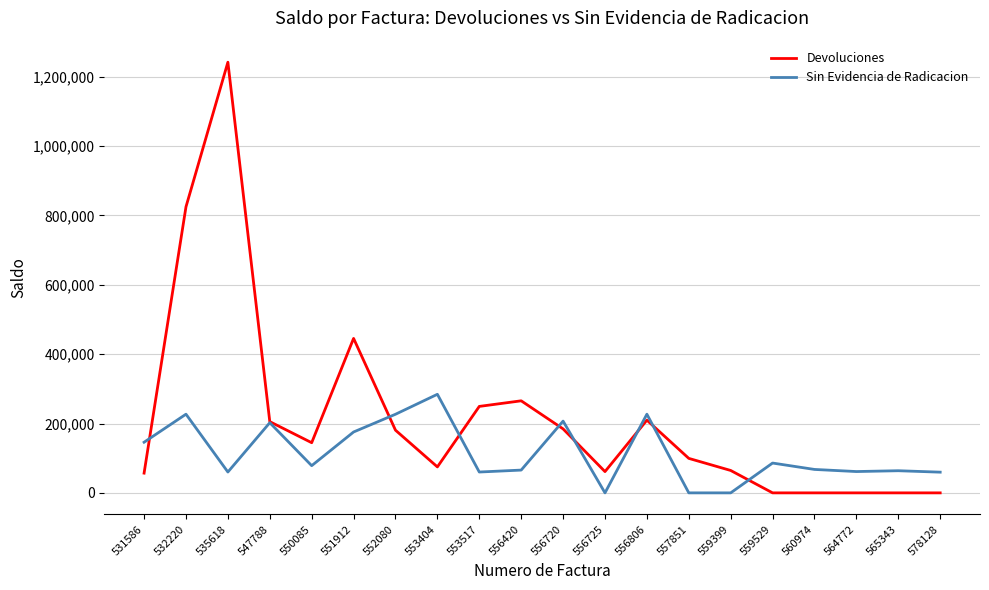

Is it true that Devoluciones equals 257740 at 550085?

False